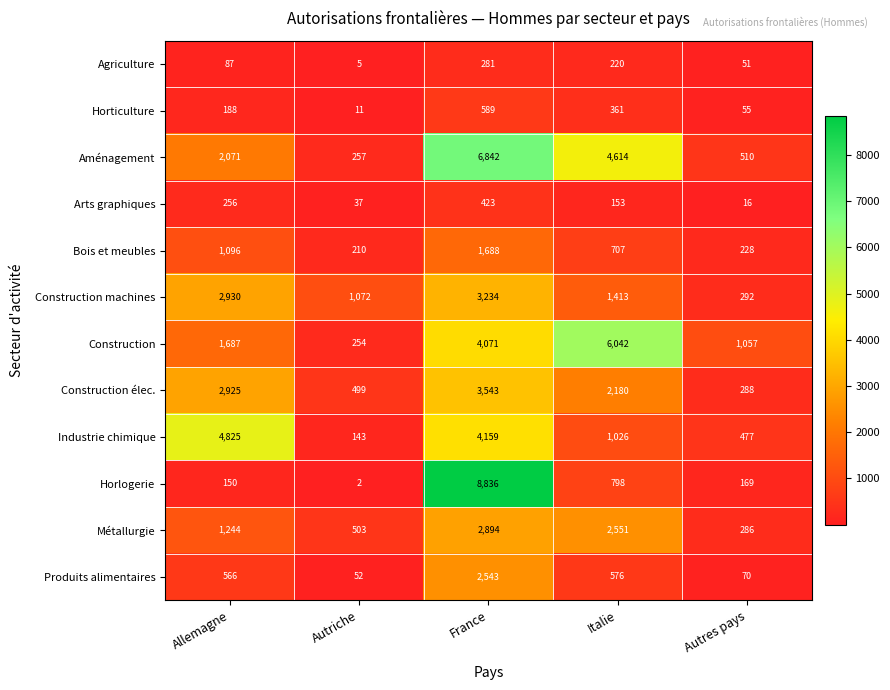

Which series has the largest total across all categories?

Aménagement